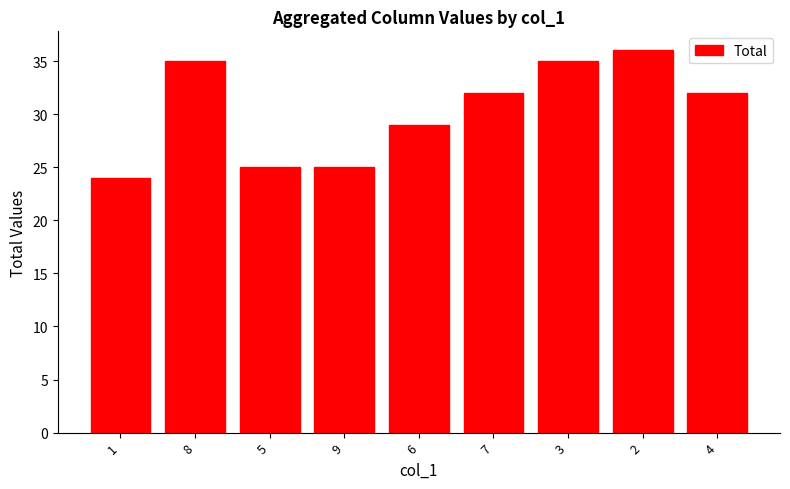

Reading left to right, extract all data points from this chart.

24	35	25	25	29	32	35	36	32